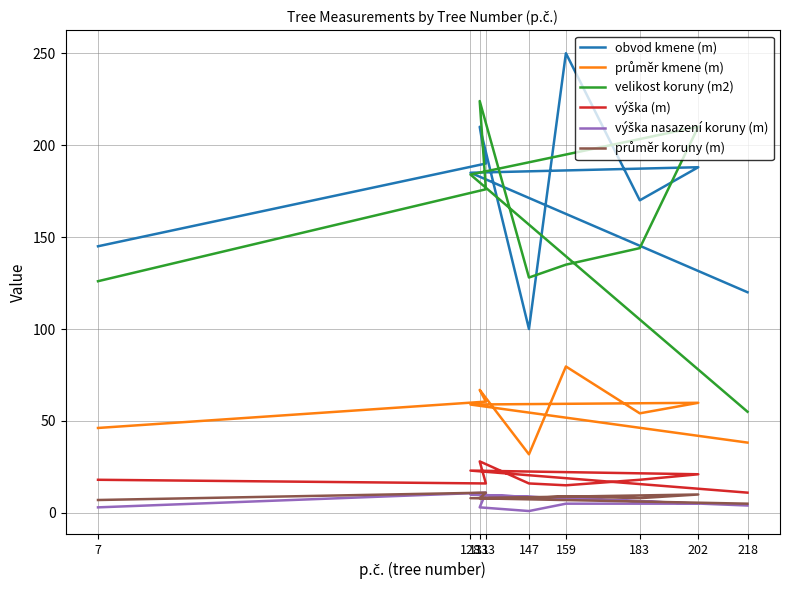

At how many categories does at least one series exceed 247?

1